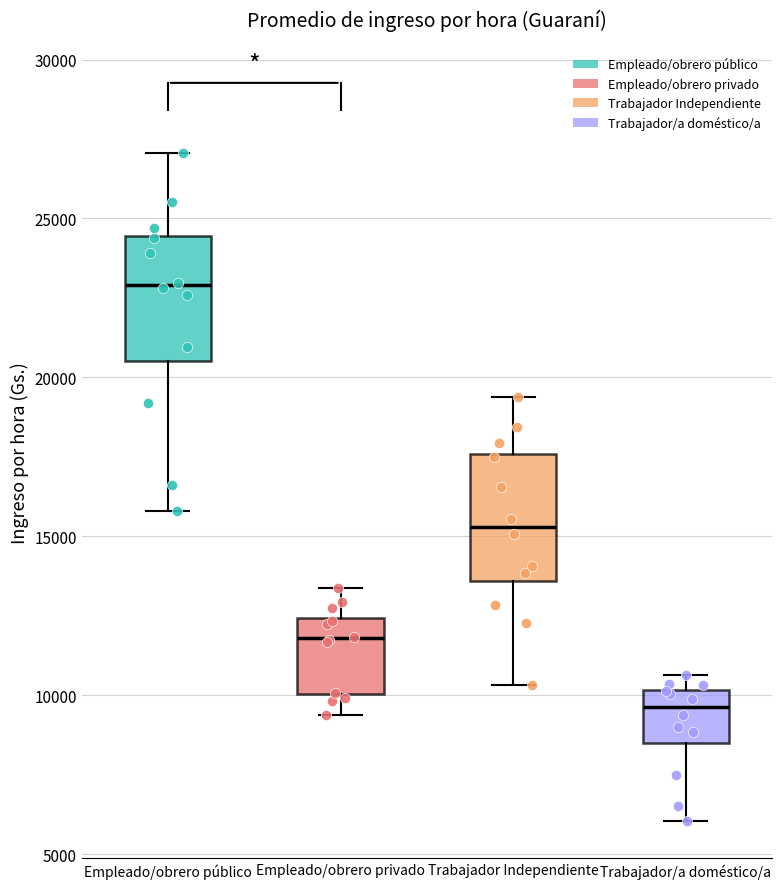

Which box has the highest median line?

Empleado/obrero público